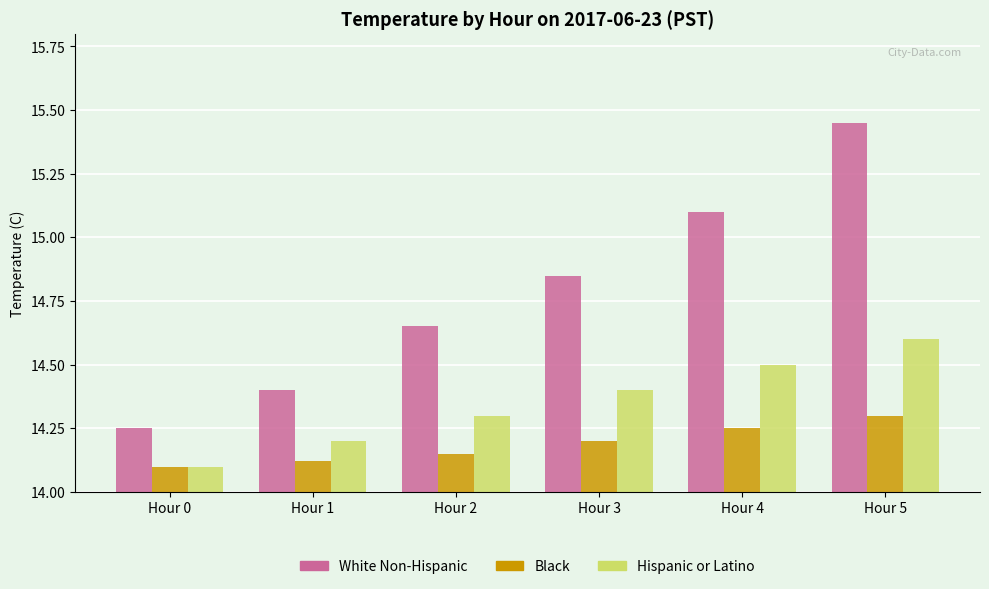

At which category does the chart reach its minimum across all series?

Hour 0